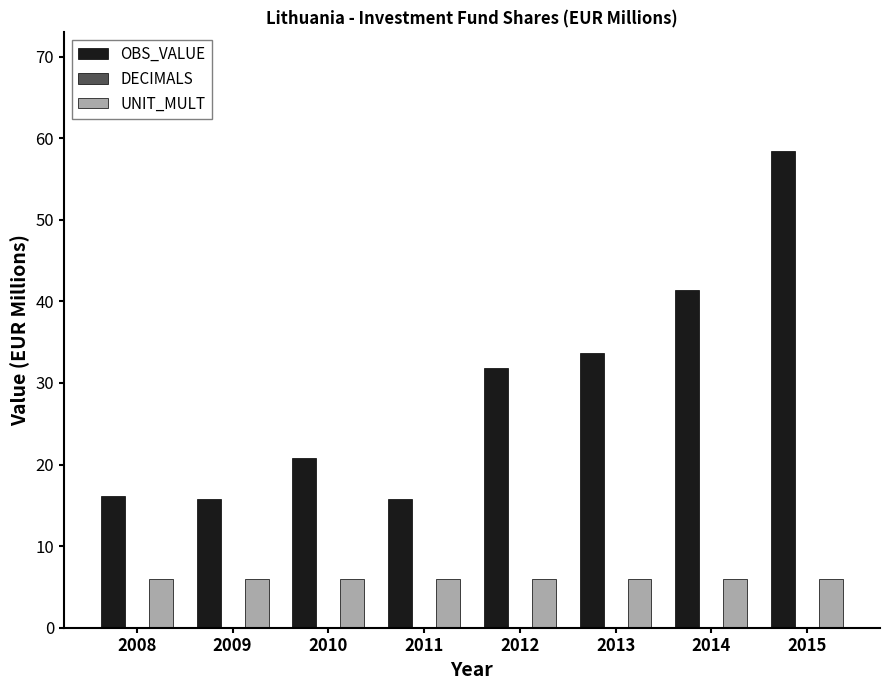

Reading right to left, extract all data points from this chart.

OBS_VALUE: 2015=58.4	2014=41.4	2013=33.6	2012=31.8	2011=15.8	2010=20.8	2009=15.8	2008=16.1
UNIT_MULT: 2015=6.0	2014=6.0	2013=6.0	2012=6.0	2011=6.0	2010=6.0	2009=6.0	2008=6.0